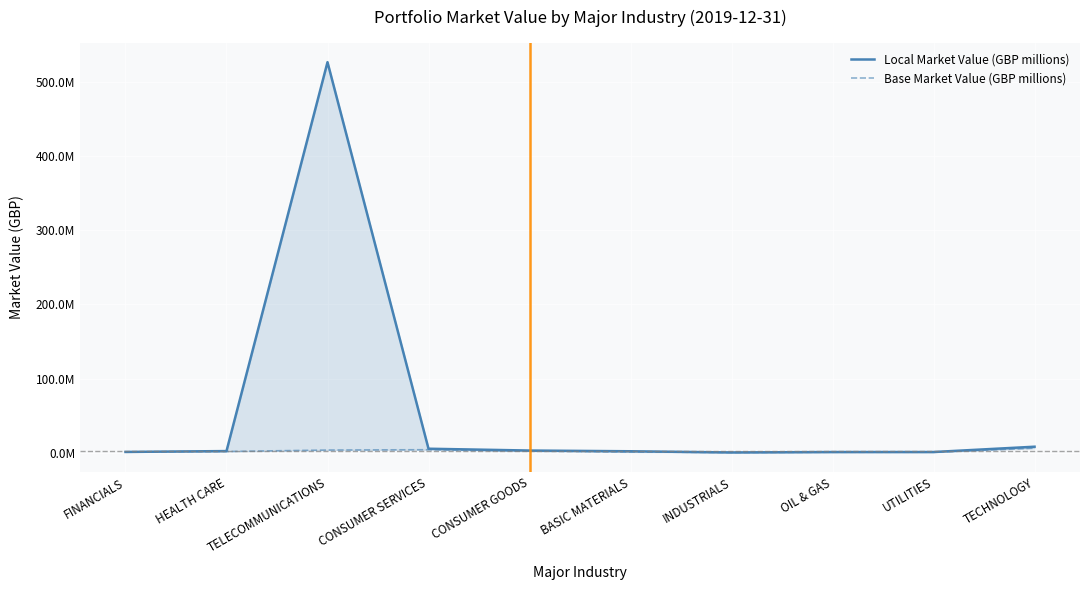

Reading left to right, extract all data points from this chart.

Local Market Value (GBP millions): FINANCIALS=1103852.3	HEALTH CARE=2263469.1	TELECOMMUNICATIONS=526356157.5	CONSUMER SERVICES=5429047.2	CONSUMER GOODS=2987868.1	BASIC MATERIALS=2009121.4	INDUSTRIALS=407192.5	OIL & GAS=973373.0	UTILITIES=1002126.4	TECHNOLOGY=8156396.4
Base Market Value (GBP millions): FINANCIALS=1103852.3	HEALTH CARE=1708794.7	TELECOMMUNICATIONS=3657171.3	CONSUMER SERVICES=4098632.0	CONSUMER GOODS=2255676.1	BASIC MATERIALS=1064397.6	INDUSTRIALS=344819.5	OIL & GAS=734843.1	UTILITIES=756550.3	TECHNOLOGY=6157630.7